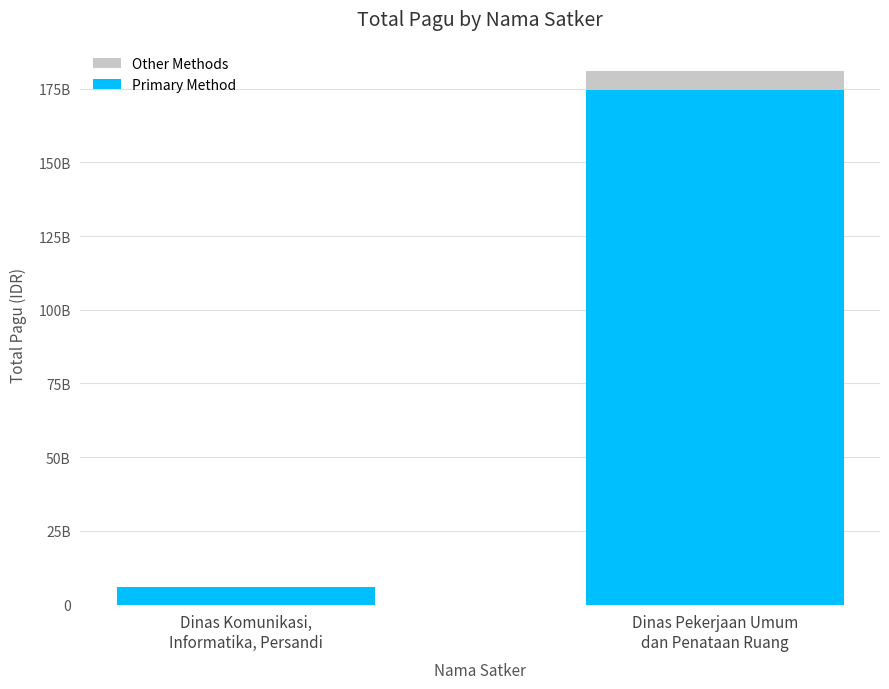

How many bars are there in each group?

2